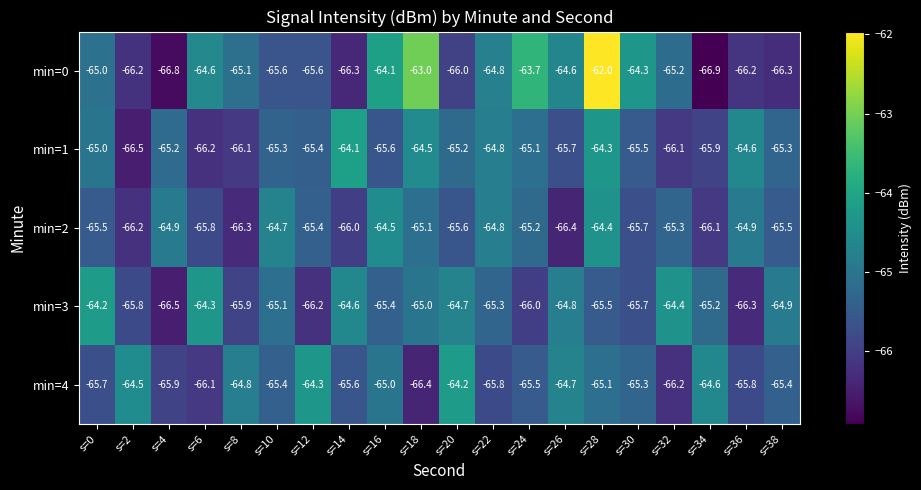

How many series are shown in this chart?

5